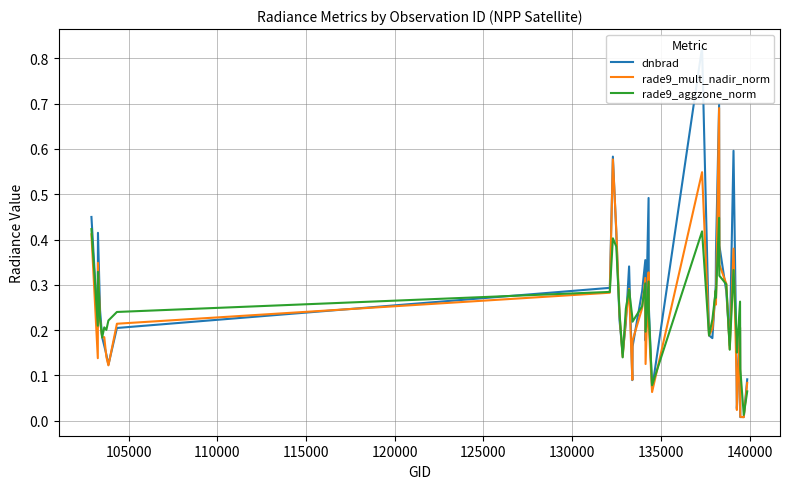

How many lines are shown in the chart?

3